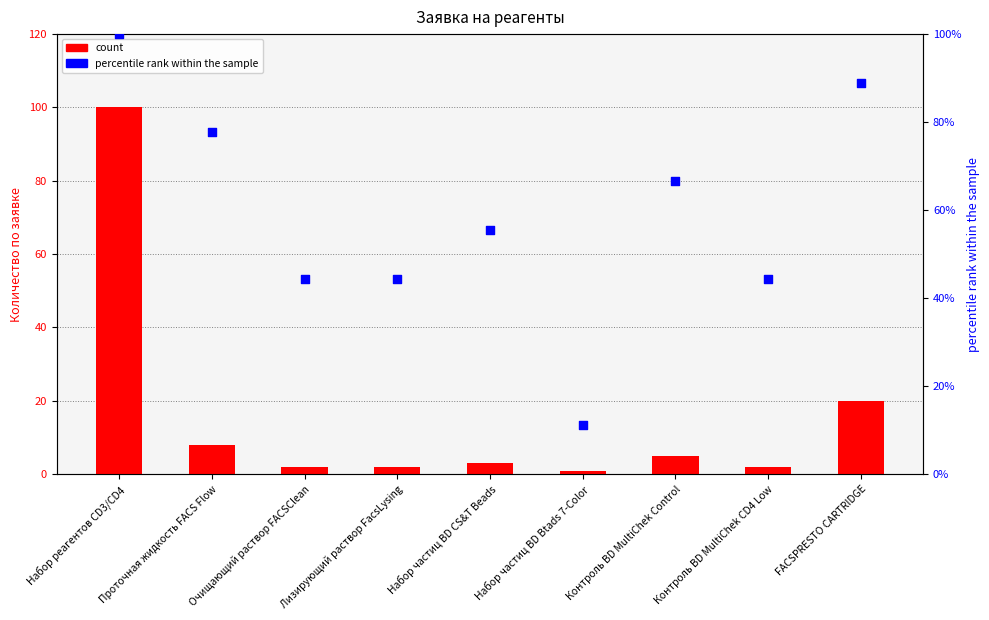

Which series contains the lowest Y value?

count